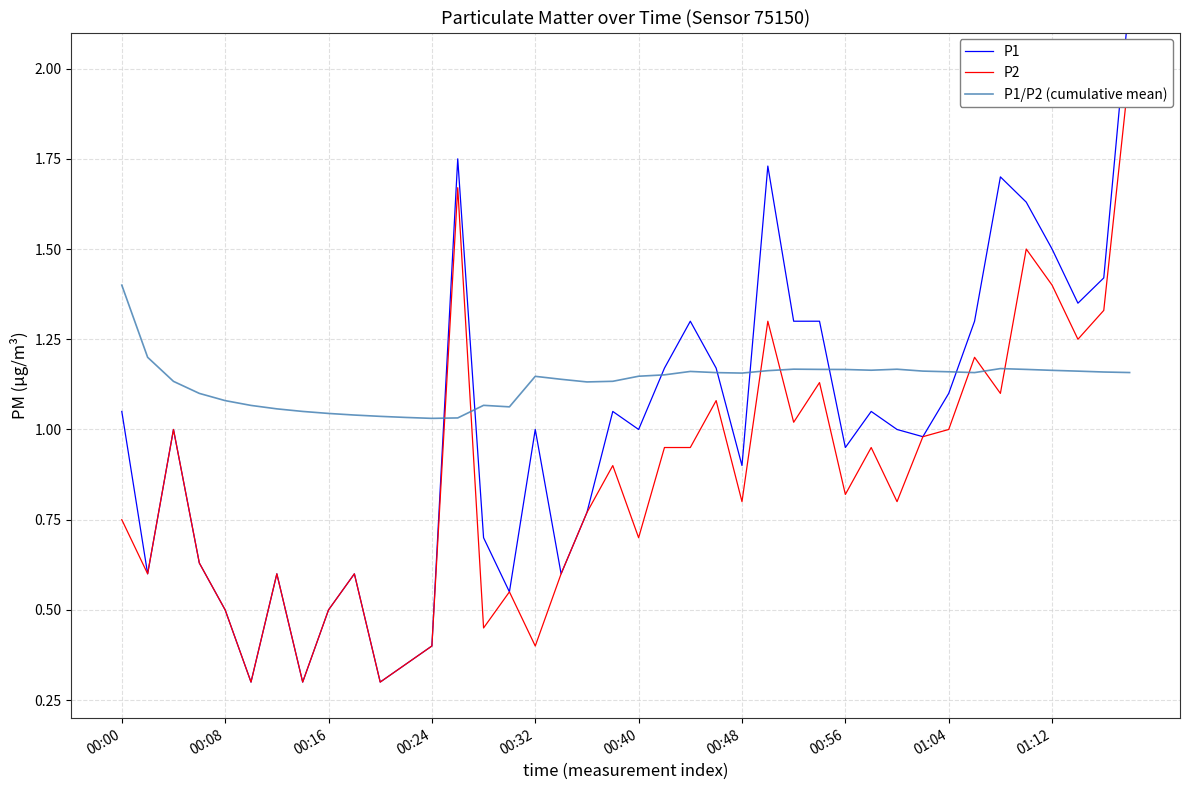

Rank the series by their average value, from highest to lowest.

P1/P2 (cumulative mean), P1, P2